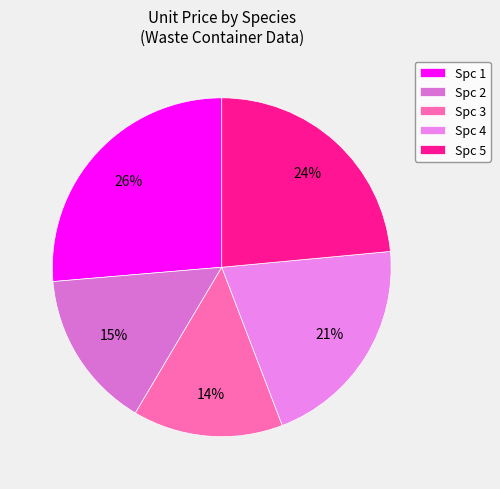

Is there any slice that represents more than half of the pie?

No